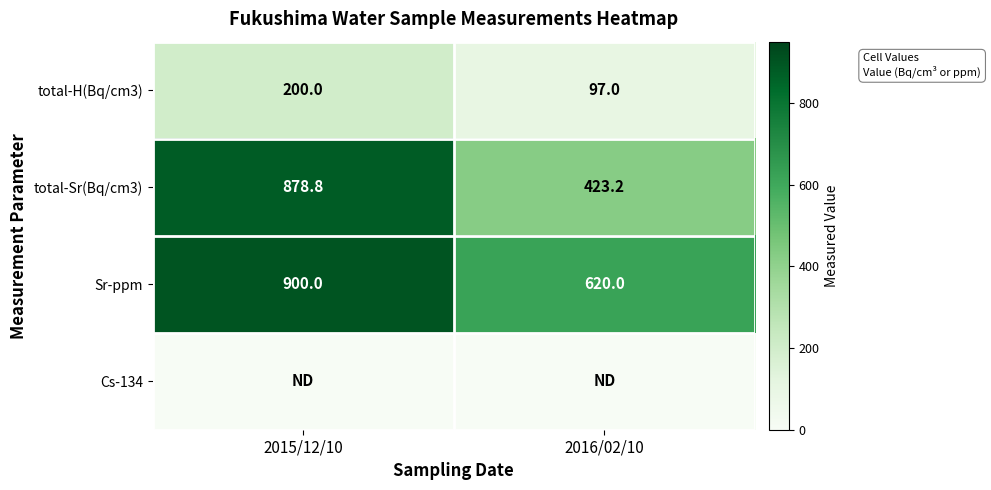

Rank the categories by total-H(Bq/cm3) value from lowest to highest.

2016/02/10, 2015/12/10